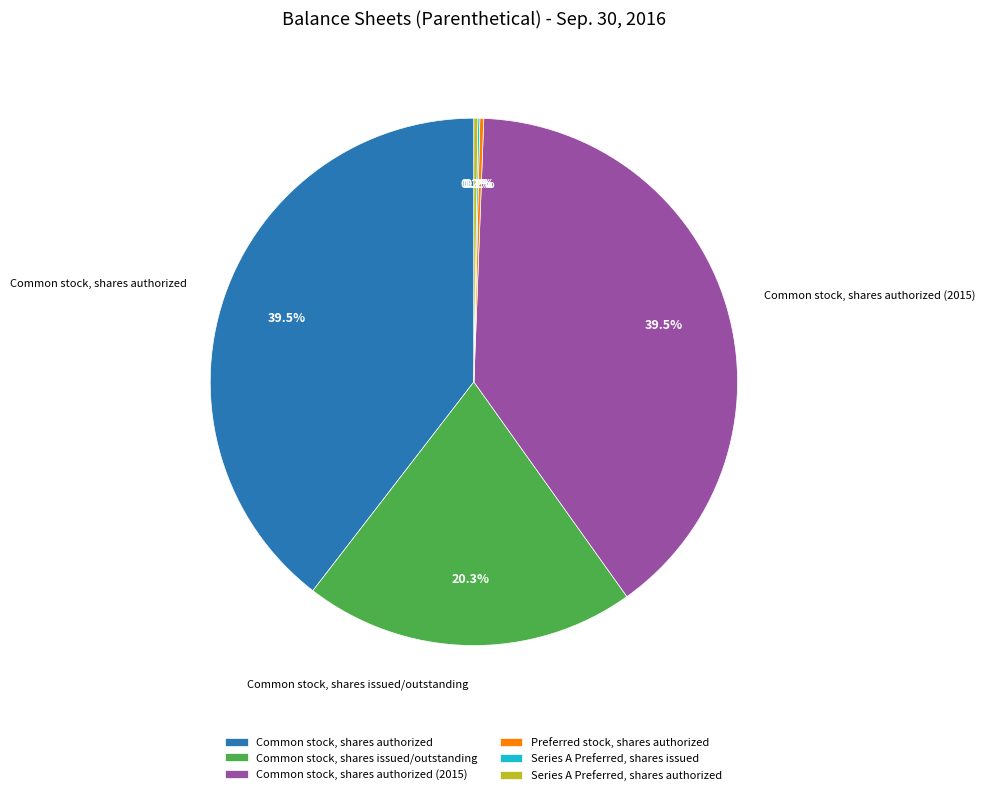

What portion of the pie excludes Common stock, shares issued/outstanding?

79.7%